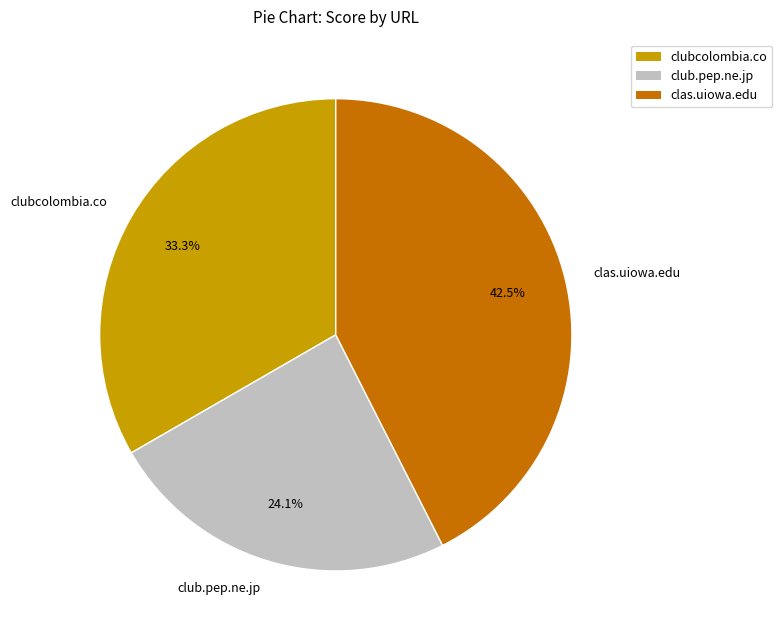

To the nearest percent, what is the combined percentage of clas.uiowa.edu and club.pep.ne.jp?

67%